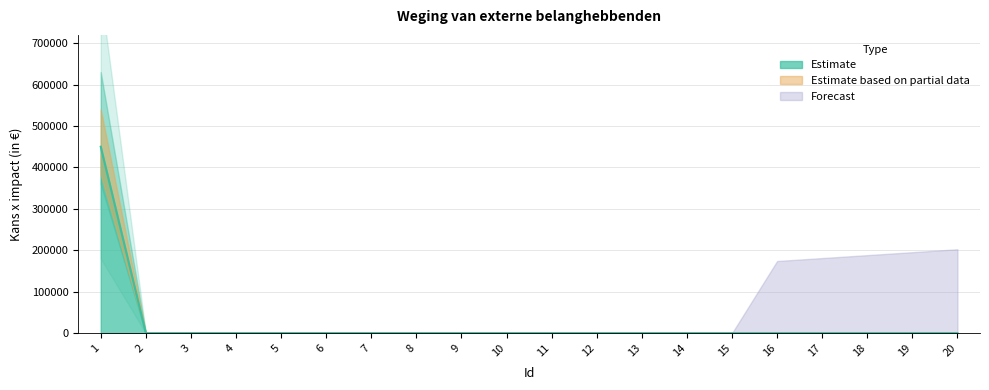

Between 19 and 11, which is larger?

19